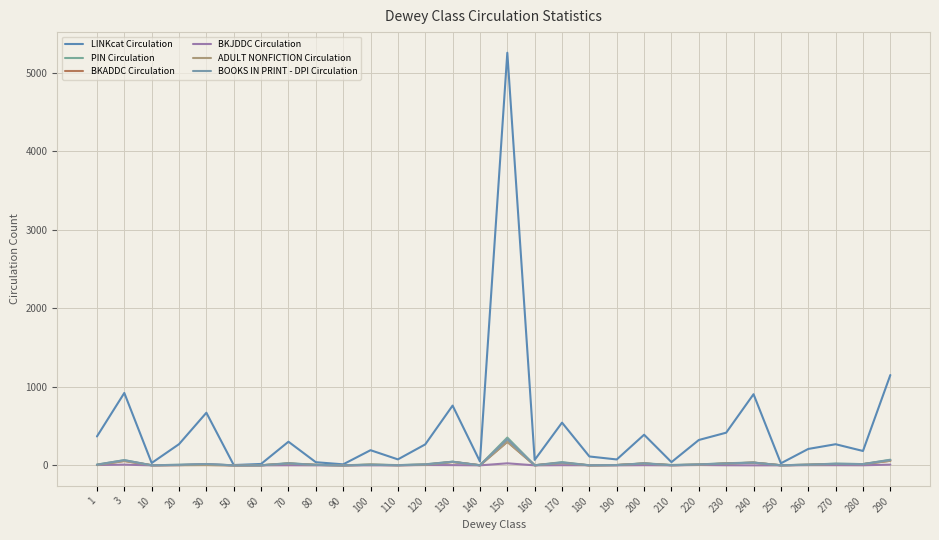

Which series has the largest total across all categories?

LINKcat Circulation